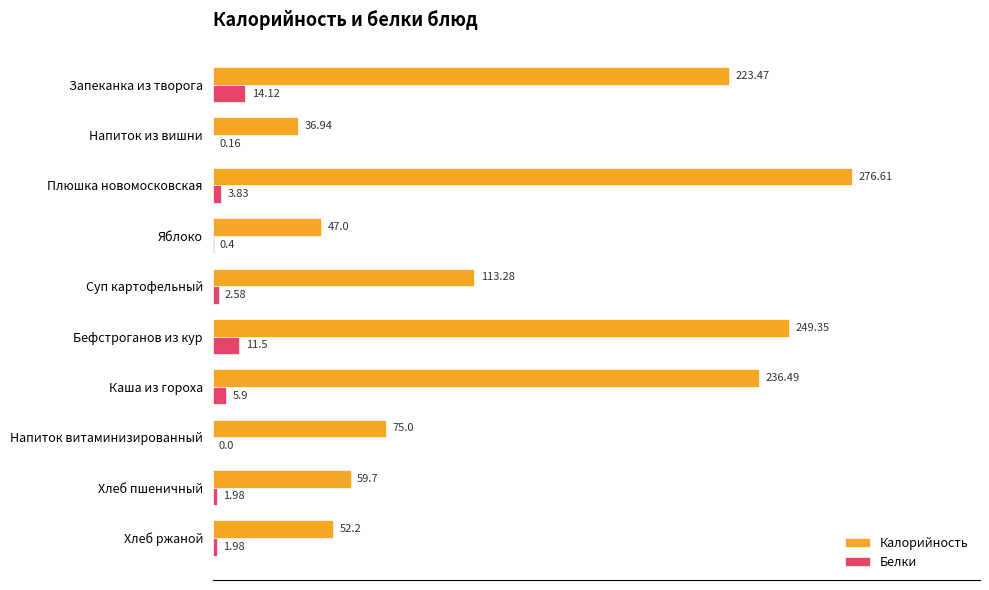

What is the sum of the Калорийность values at Бефстроганов из кур and Хлеб ржаной?

301.6